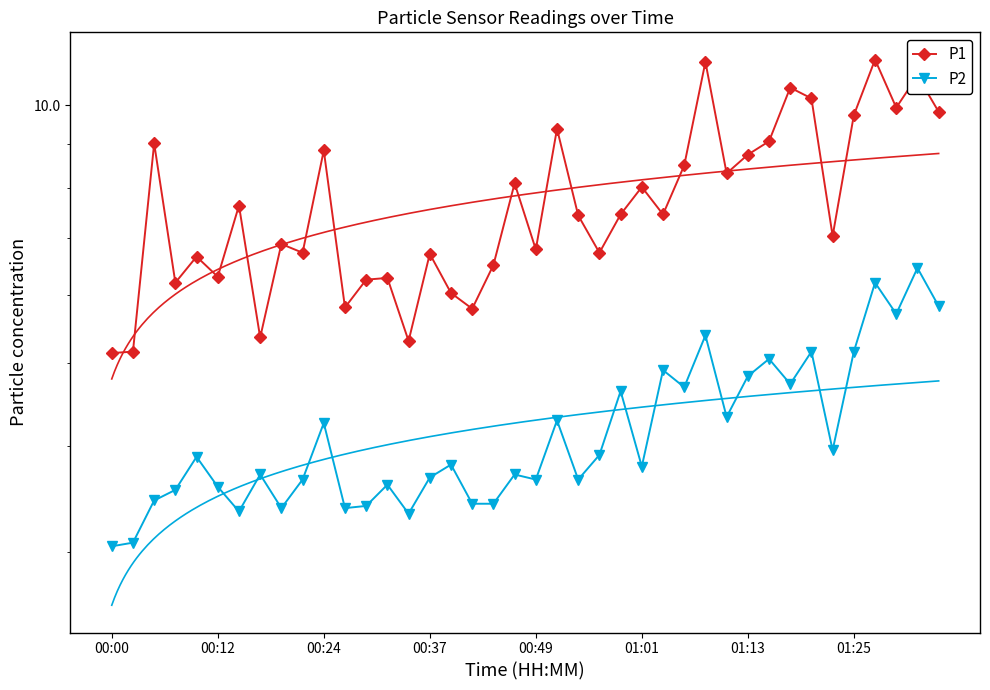

Does the chart have visible grid lines?

No